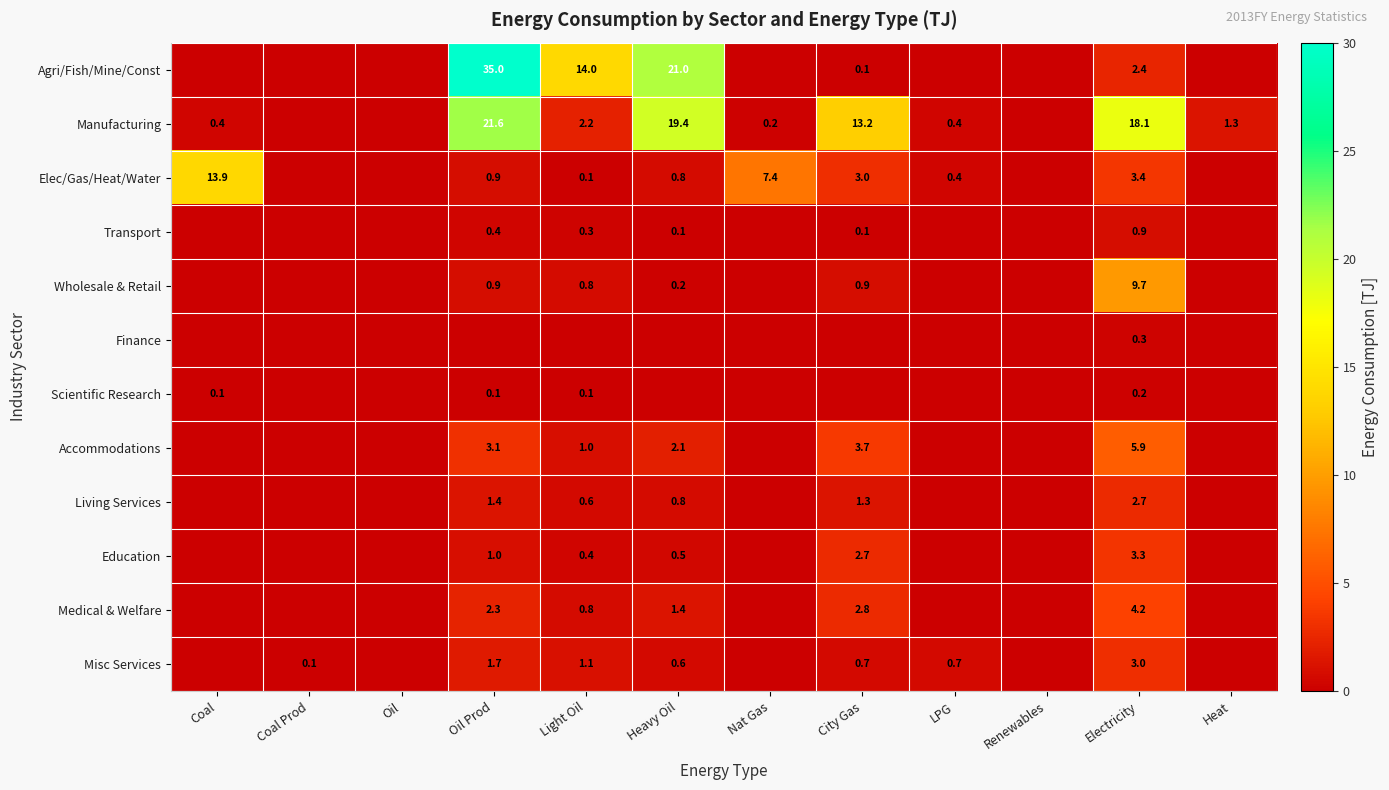

The value of Misc Services at Light Oil is 0.4. True or false?

False